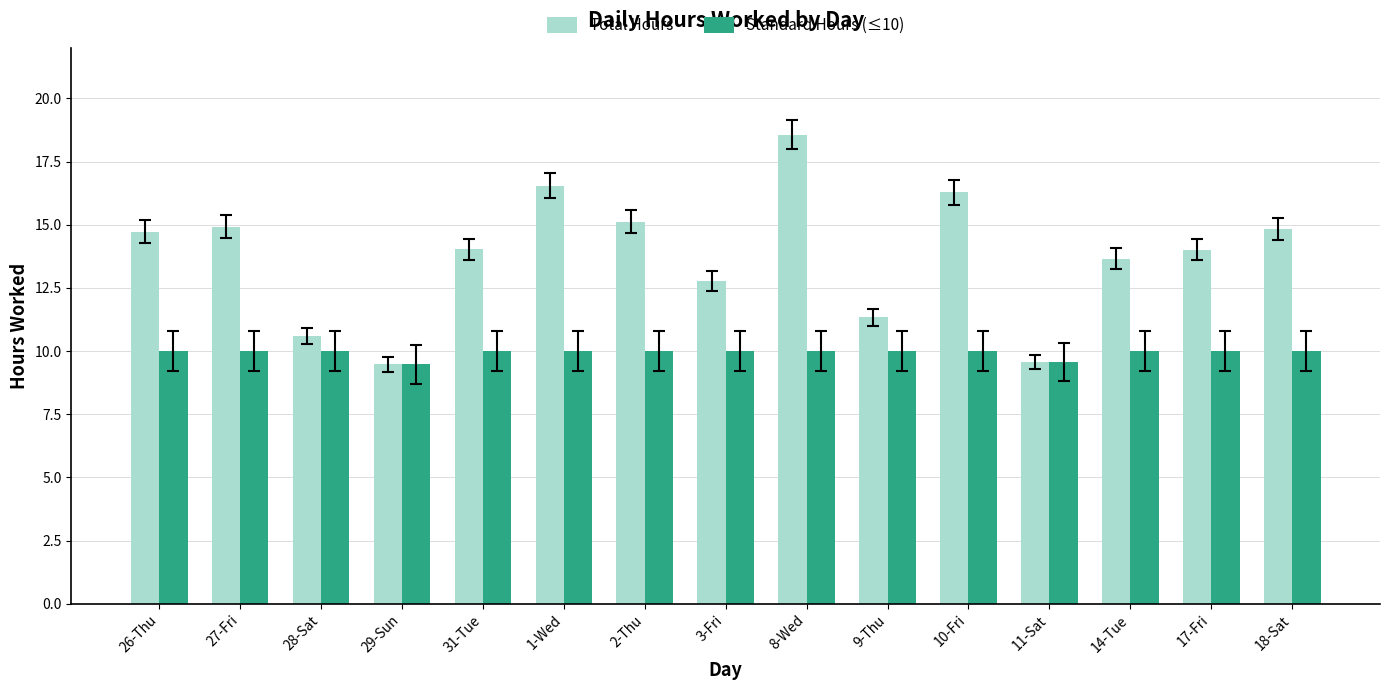

Between 1-Wed and 17-Fri, which series saw the biggest shift?

Total Hours